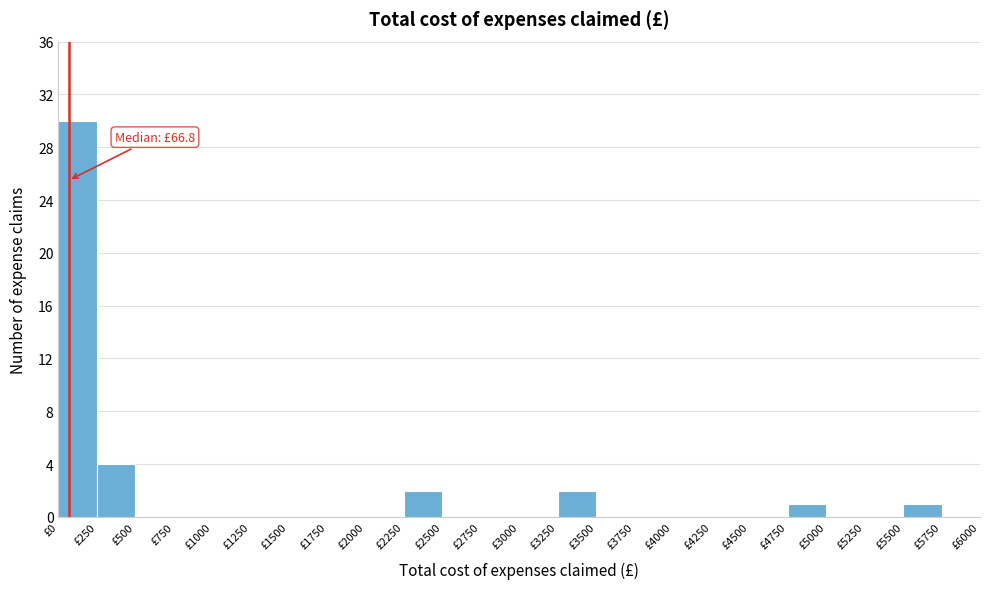

Which range on the x-axis has the tallest bar?

0 to 250